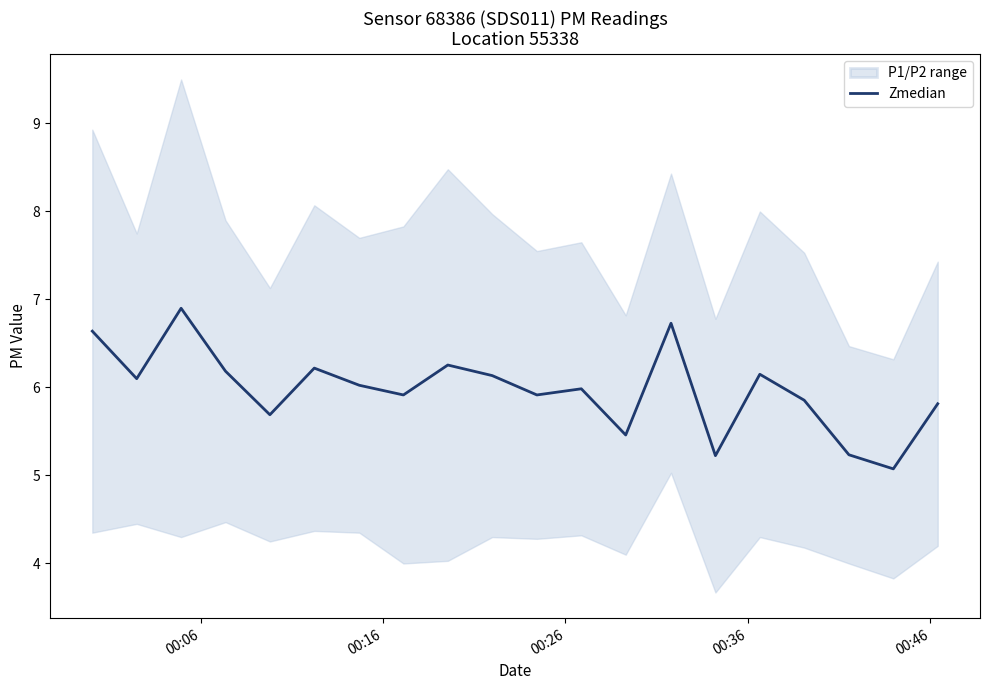

What is the lowest value of the Zmedian series?

5.1